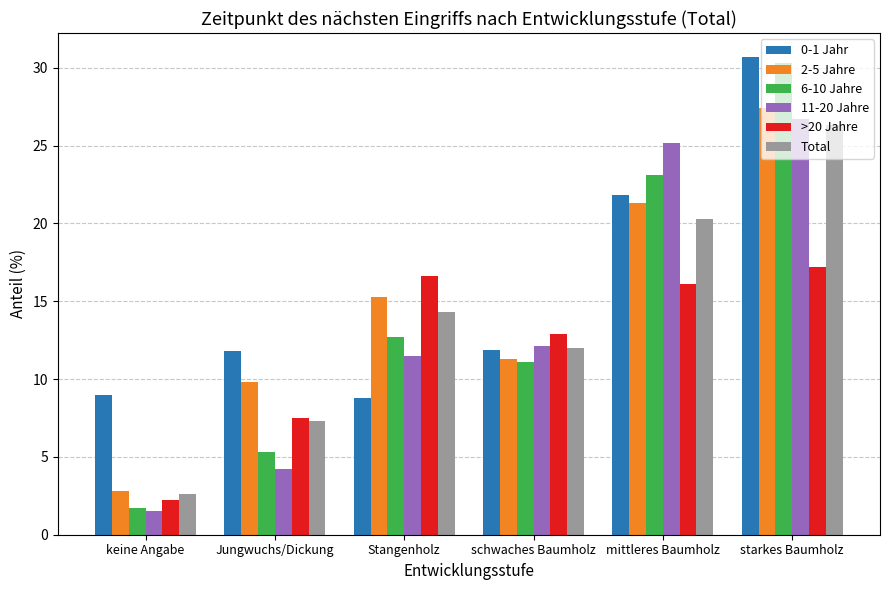

What is the spread (max minus min) of values at keine Angabe?

7.5